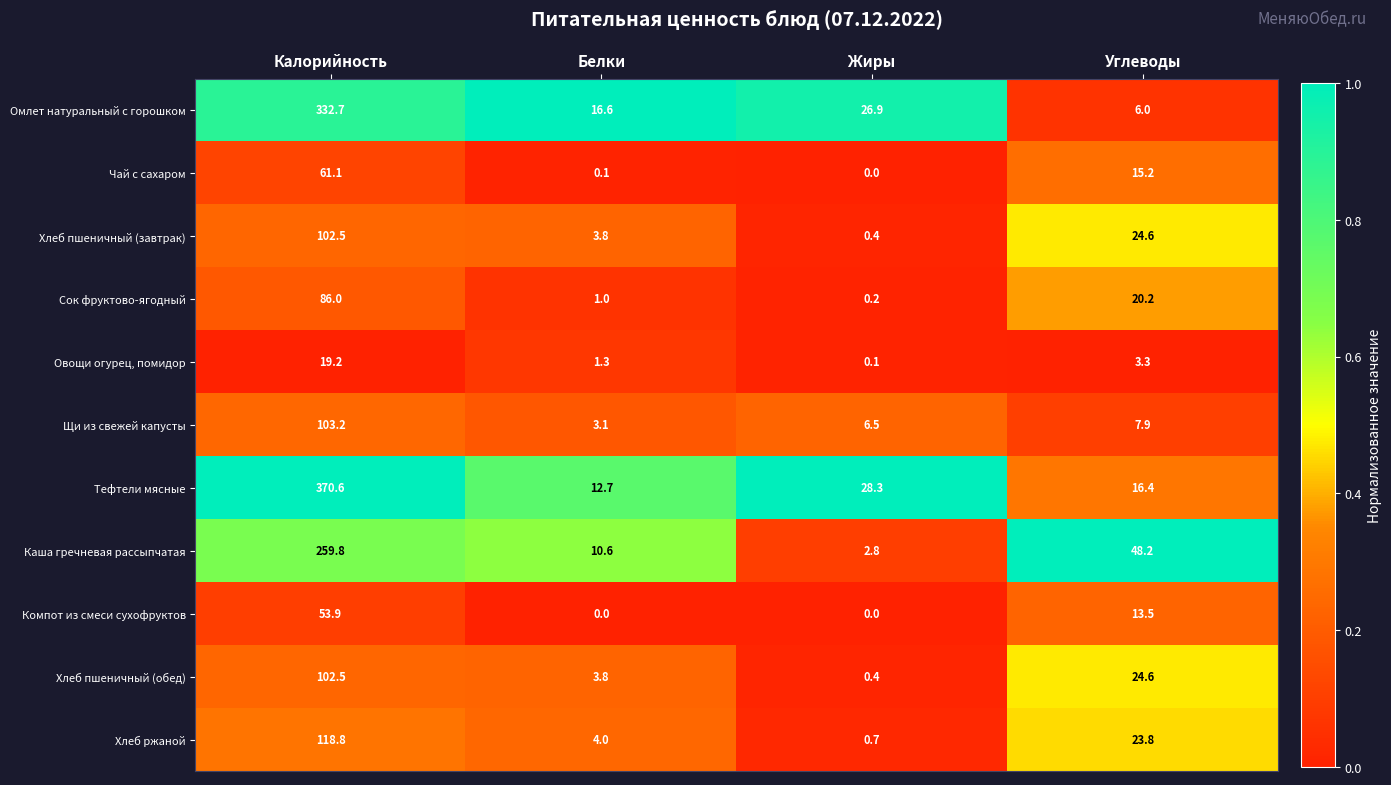

Which series has the largest range (max minus min)?

Тефтели мясные